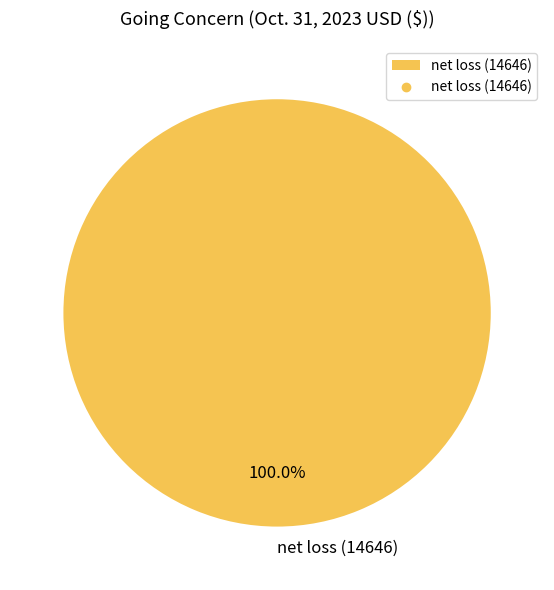

Is there a majority slice in this chart?

Yes